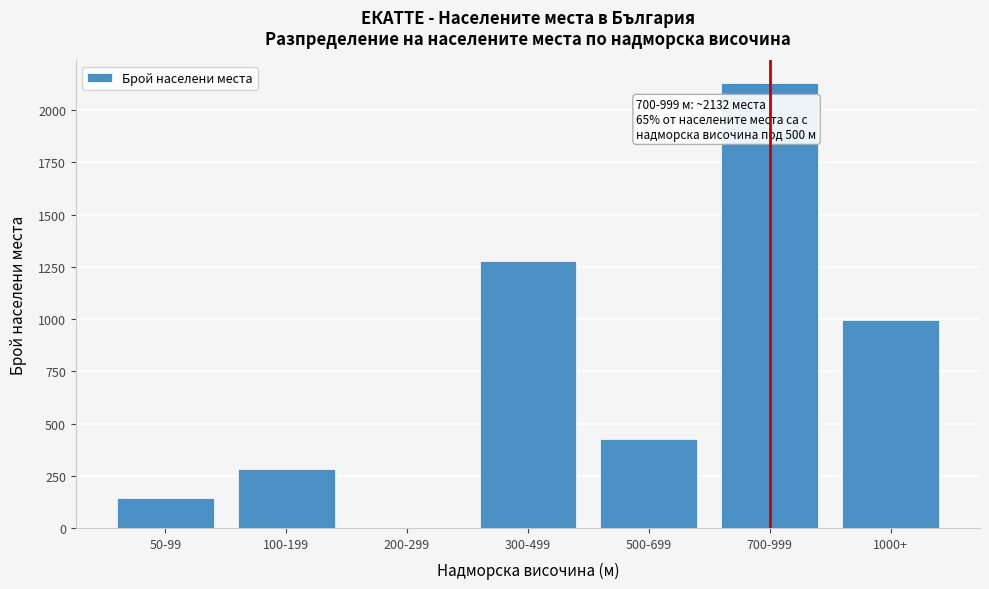

Reading left to right, list all the values displayed in this chart.

50-99=142	100-199=284	200-299=0	300-499=1279	500-699=426	700-999=2132	1000+=994